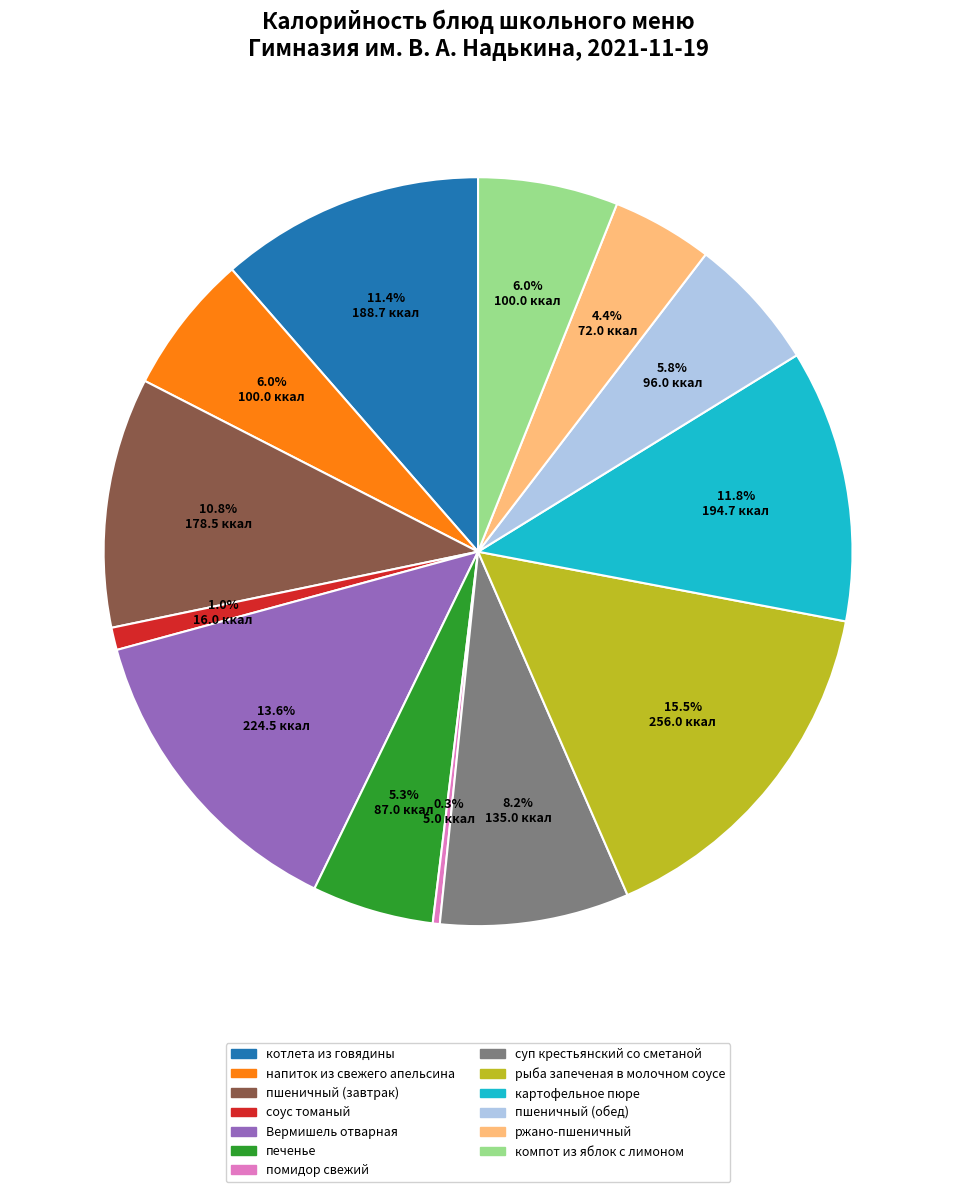

What is the largest slice in the pie chart?

рыба запеченая в молочном соусе